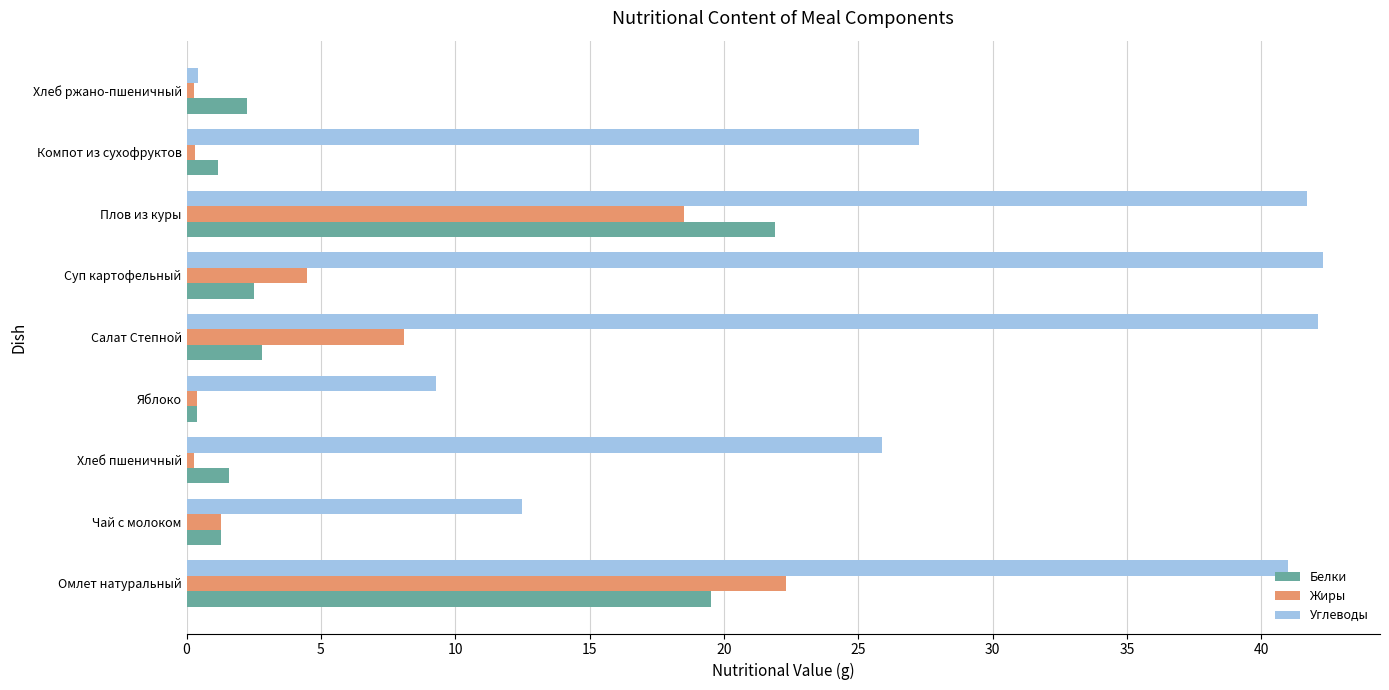

The Углеводы series shows 25.9 at Хлеб пшеничный. True or false?

True